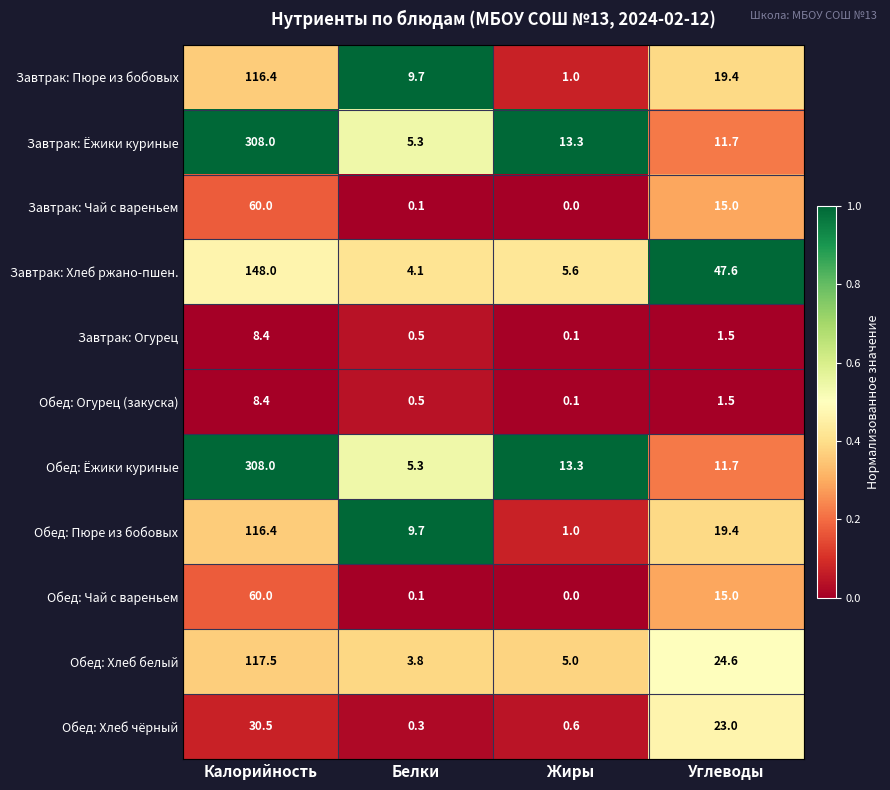

Which category has the lowest value across all series?

Жиры